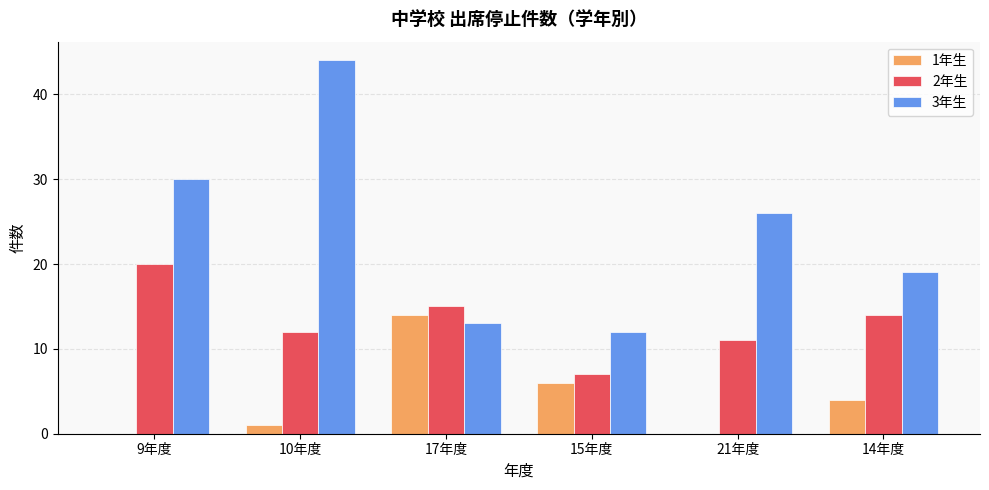

Which category has the highest value in the 1年生 series?

17年度